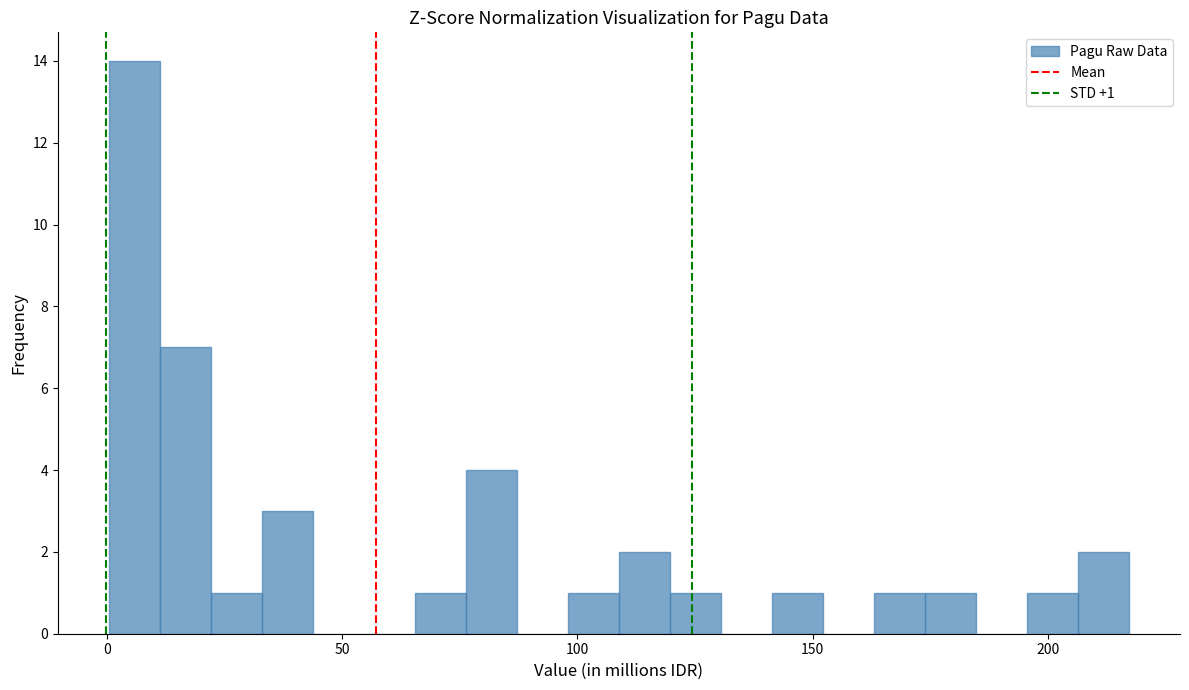

Read against the x-axis, roughly where is the centre of the tallest bar?

5